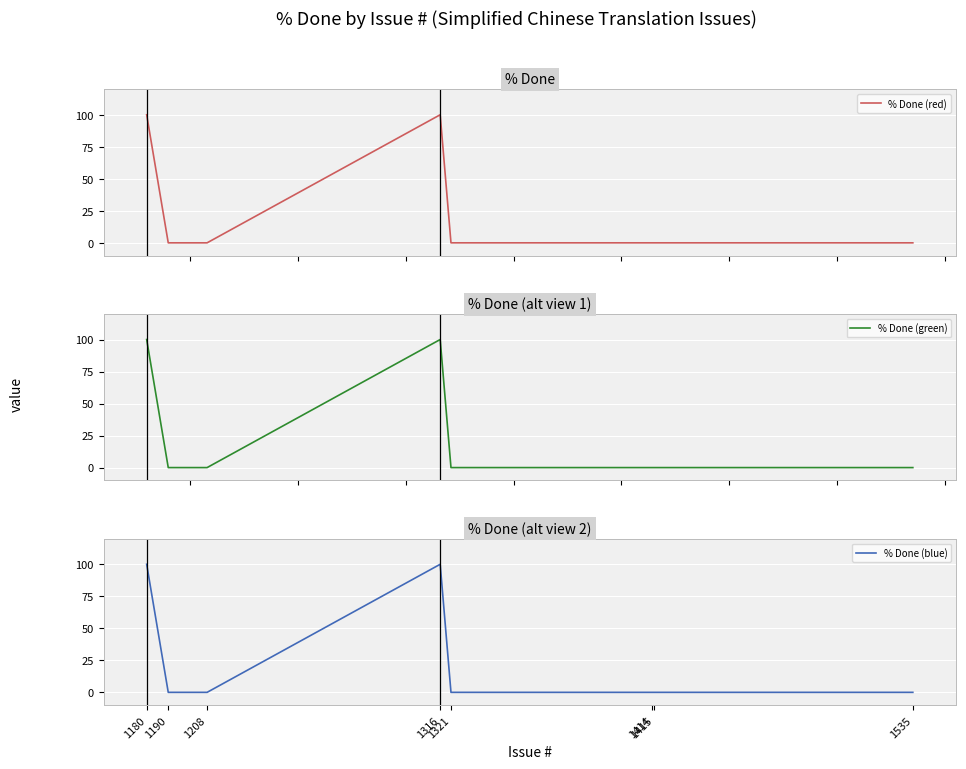

Does the chart display data point markers on the line(s)?

No